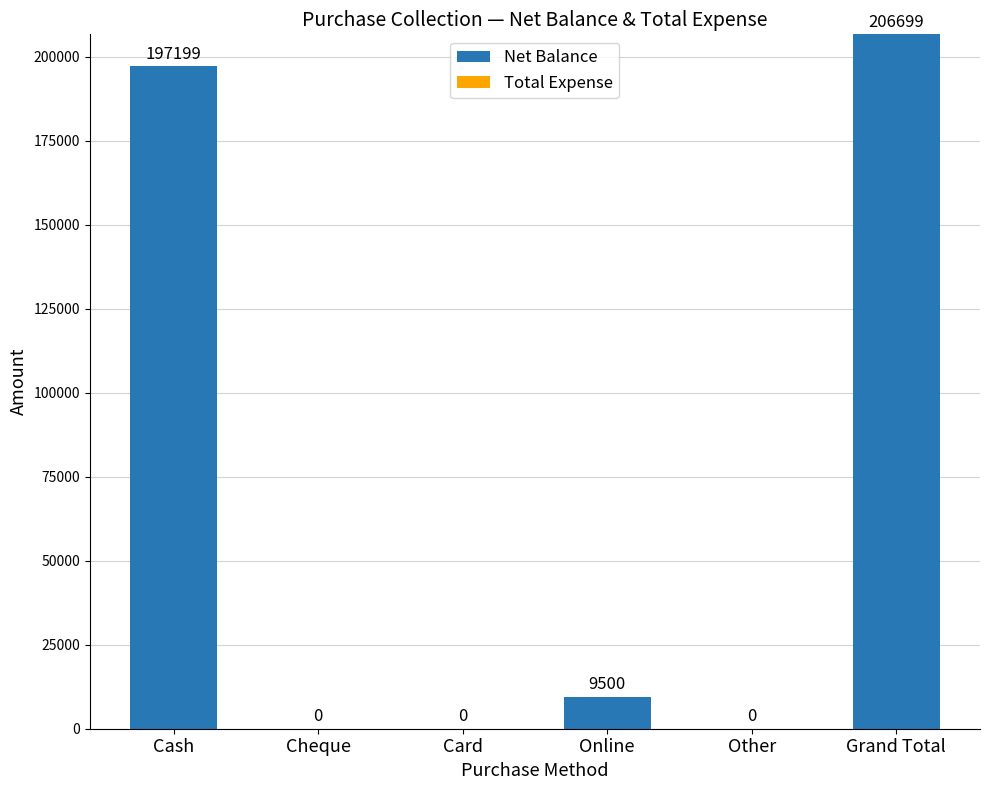

Reading left to right, list all the values displayed in this chart.

Cash=197199	Cheque=0	Card=0	Online=9500	Other=0	Grand Total=206699